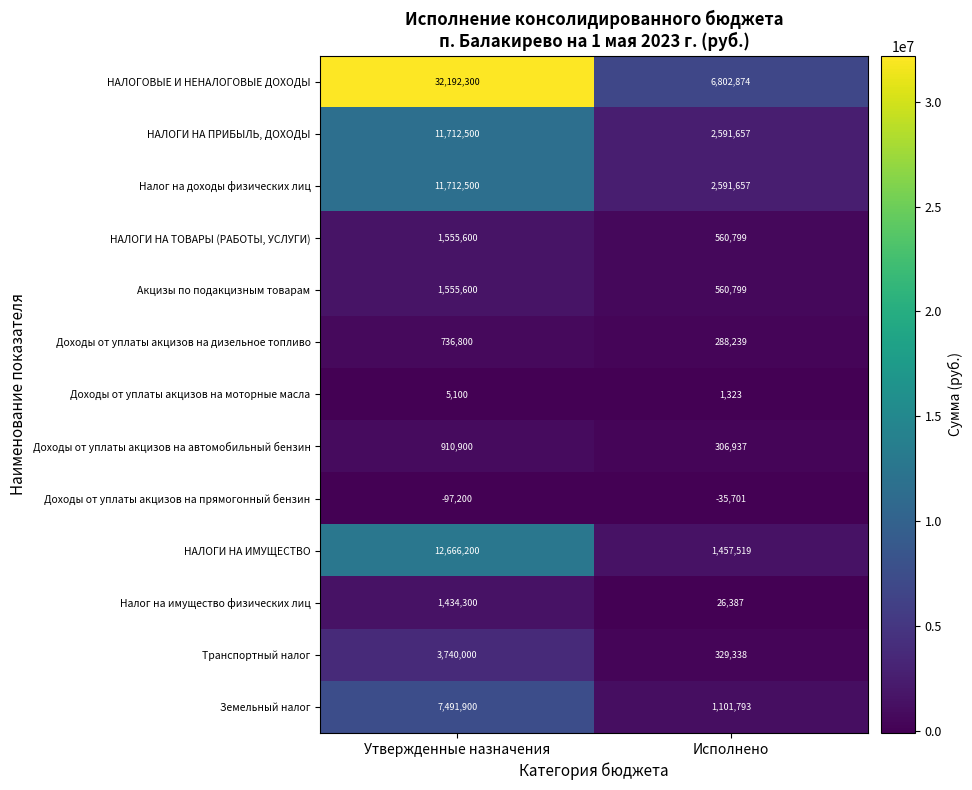

At which category is the sum across all series the highest?

Утвержденные назначения